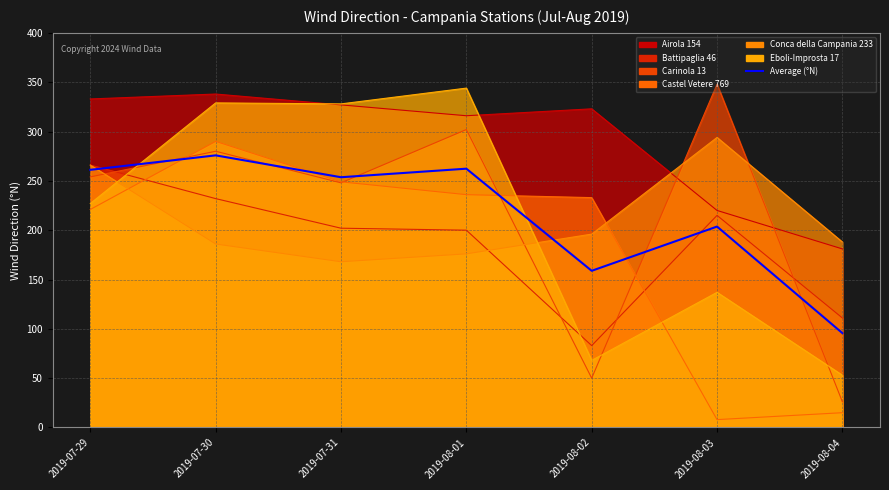

Reading left to right, transcribe all the data shown in this chart.

2019-07-29=261.2	2019-07-30=275.8	2019-07-31=253.7	2019-08-01=262.3	2019-08-02=158.8	2019-08-03=203.7	2019-08-04=95.7